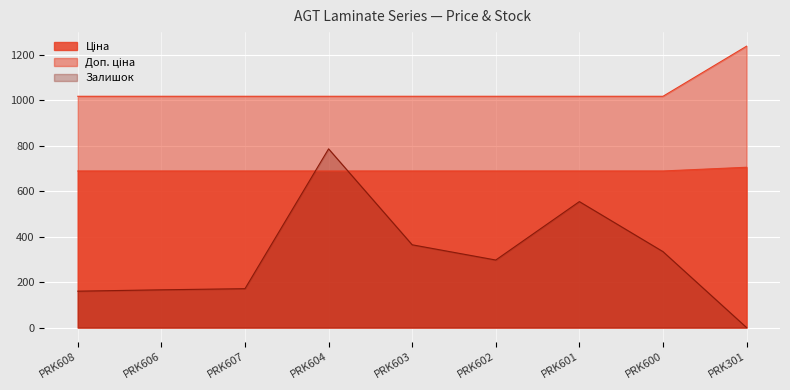

What is the value of the Доп. ціна point at the 4th from the left?

1017.2